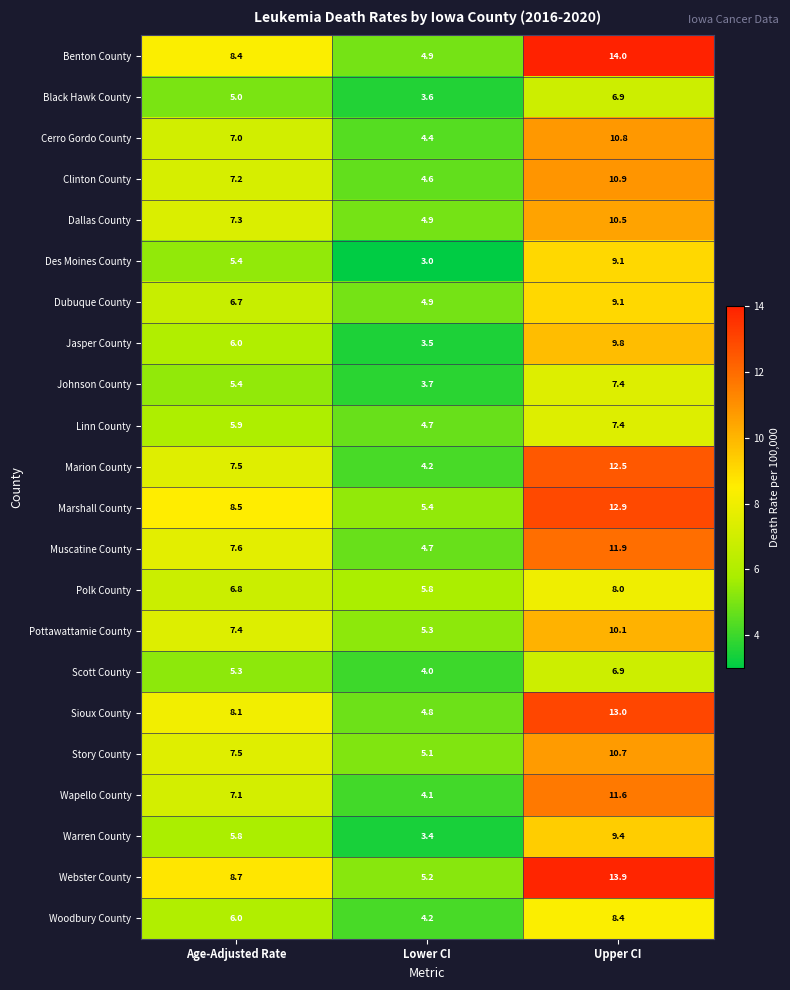

Which series changed the most between Lower CI and Upper CI?

Benton County